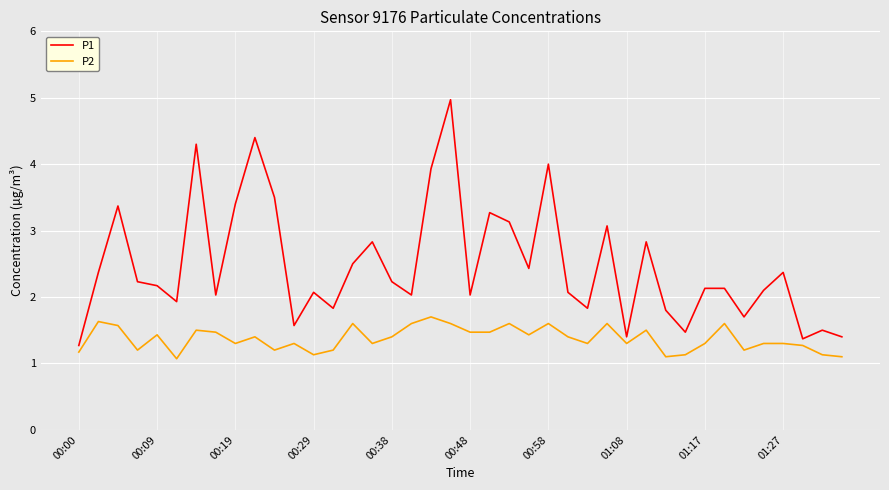

Which series has the widest spread of values?

P1